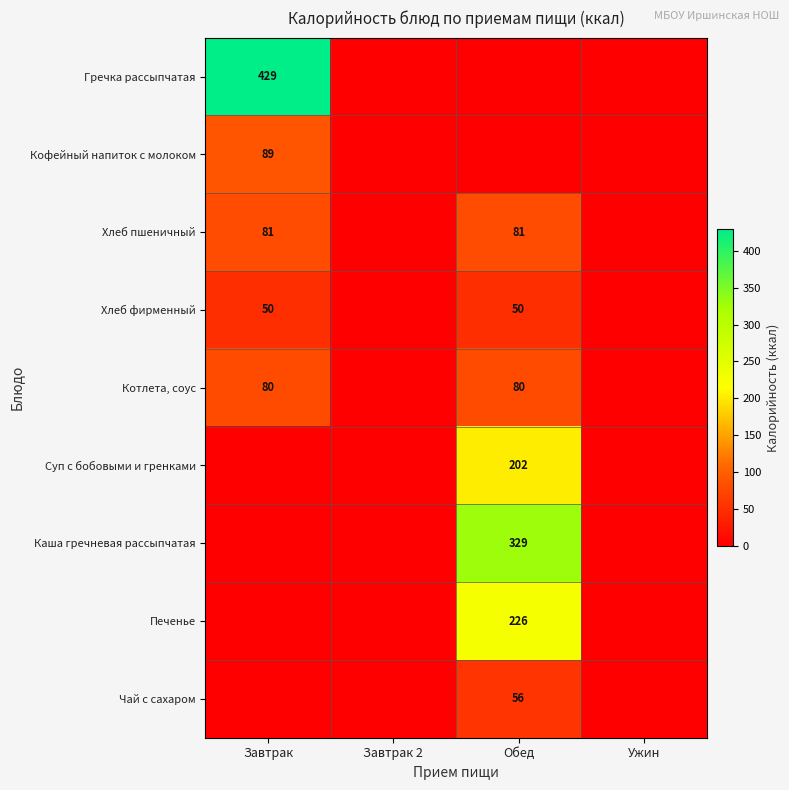

At how many categories does at least one series exceed 273?

2